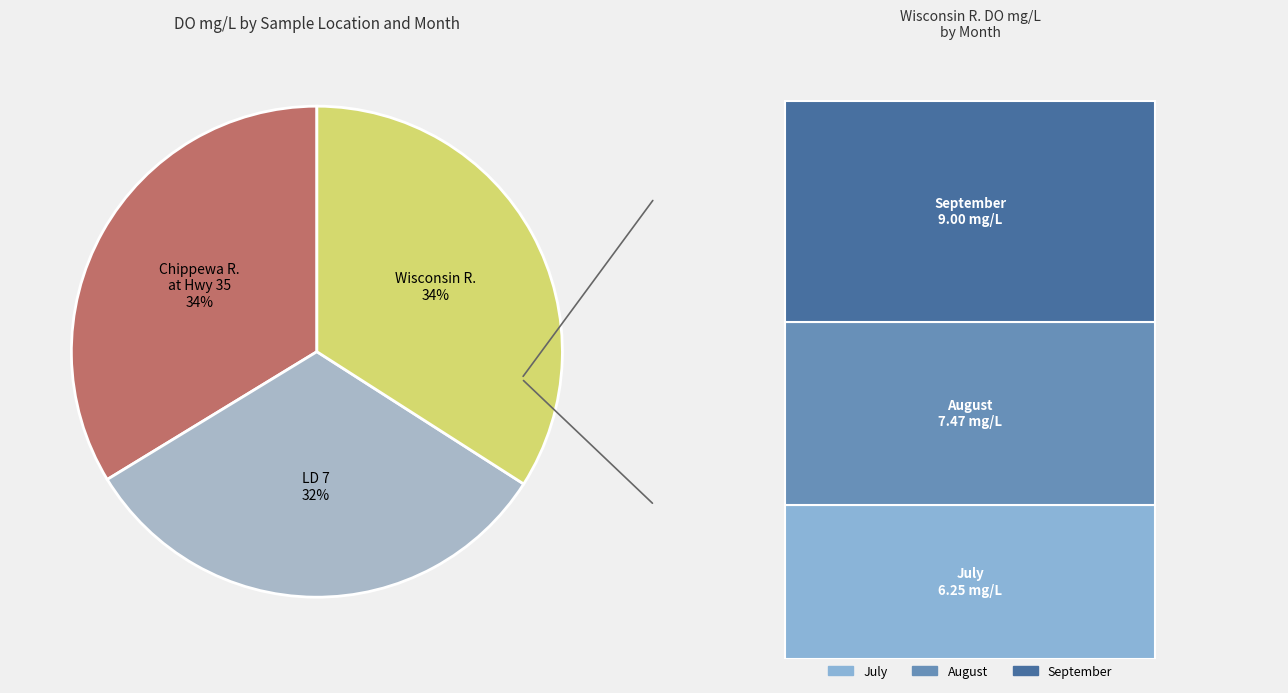

To the nearest percent, what percentage of the pie is Chippewa R. - Hwy 35 (July)?

10%